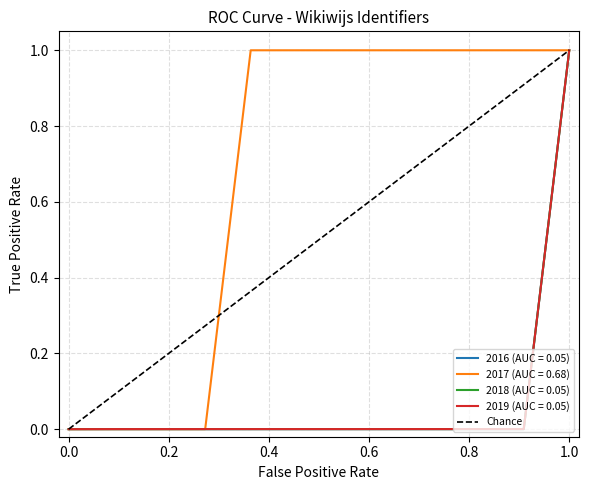

What is the maximum value for 2019 (AUC = 0.05)?

1.0